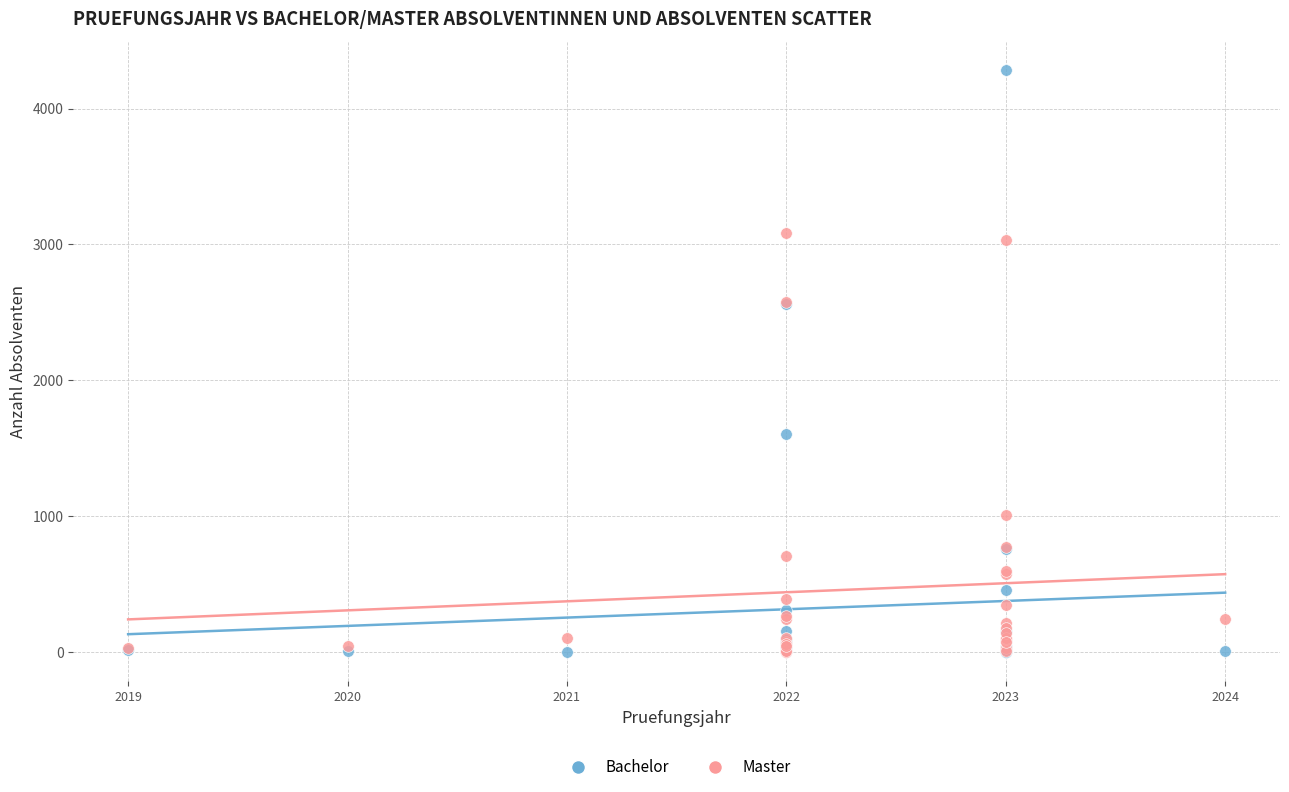

In the Master series, what Y value is closest to 1541?

1007